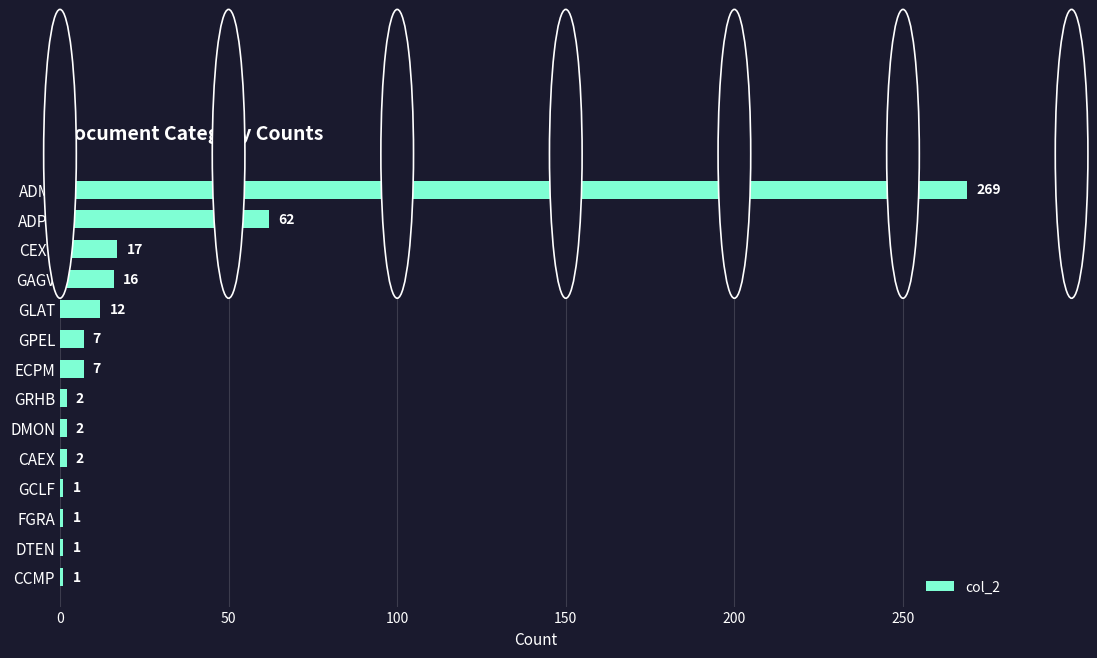

Reading top to bottom, what are all the values shown in this chart?

ADMI=269	ADPY=62	CEXF=17	GAGV=16	GLAT=12	GPEL=7	ECPM=7	GRHB=2	DMON=2	CAEX=2	GCLF=1	FGRA=1	DTEN=1	CCMP=1